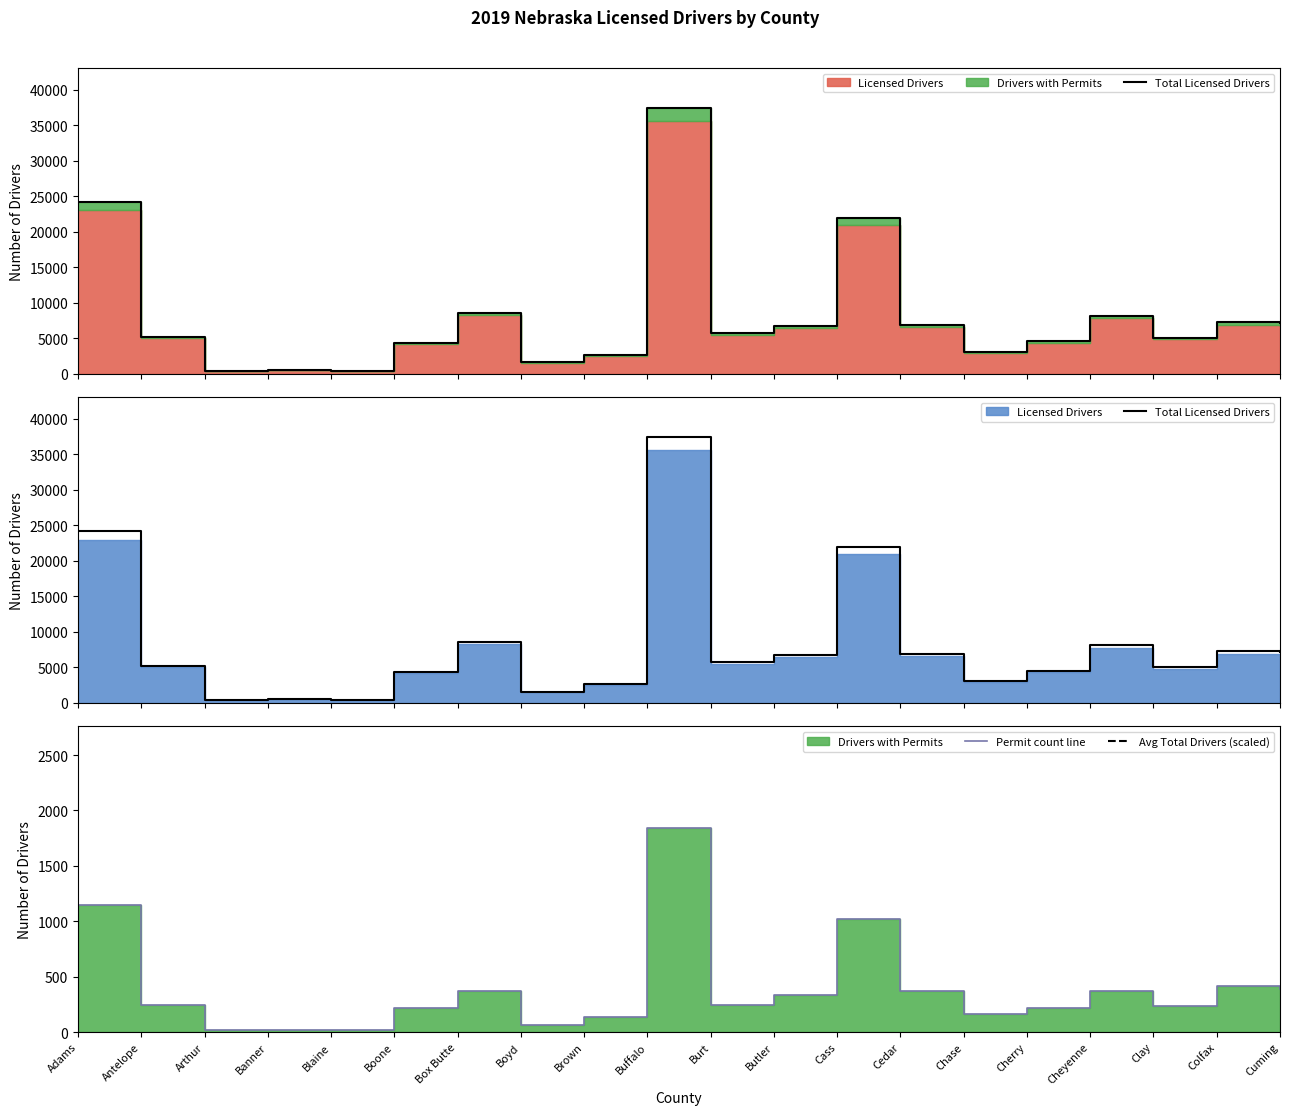

Does the chart have visible grid lines?

No